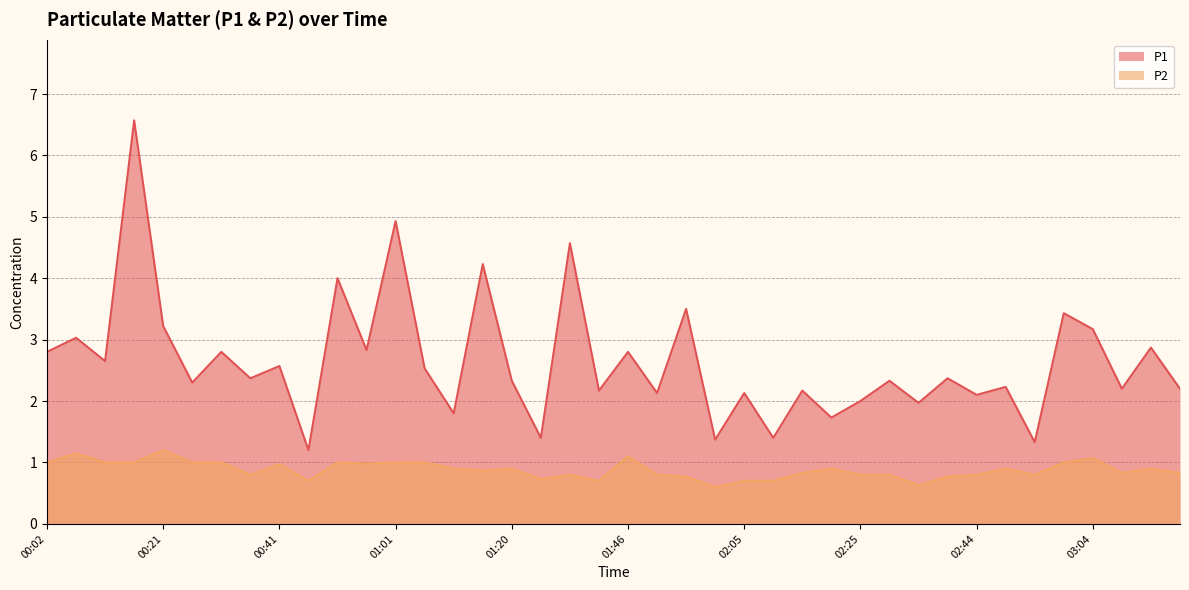

The value of P2 at 00:07 is 1.1. True or false?

True